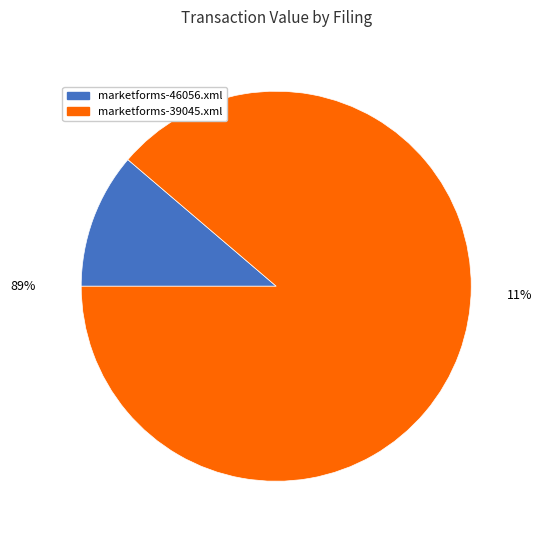

Count the number of slices in the pie.

2